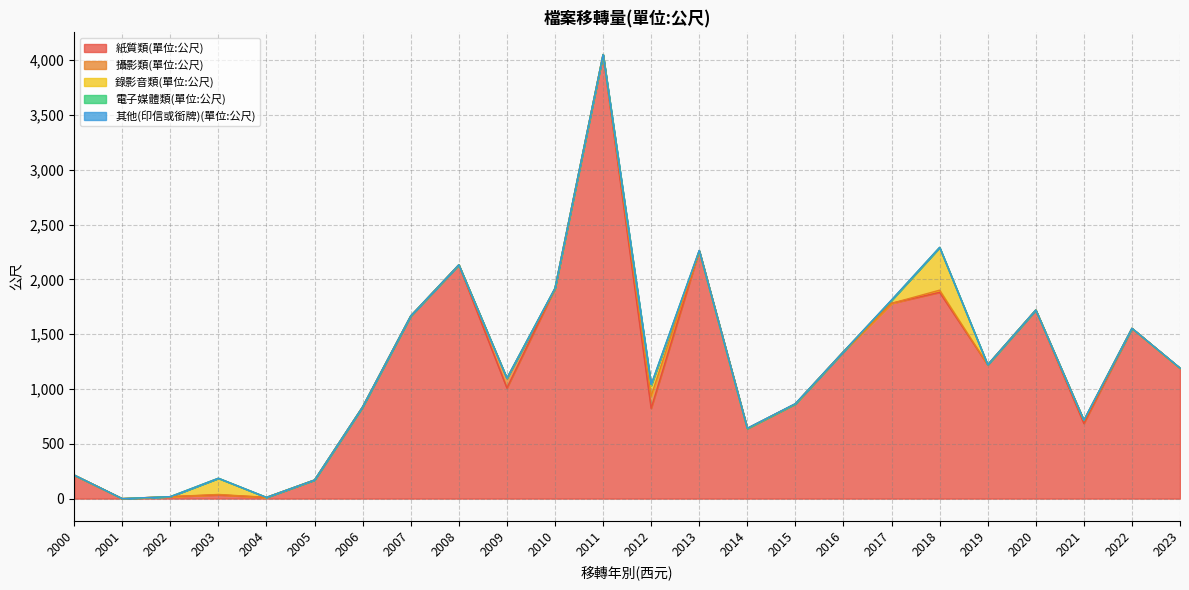

What are all the series names shown in the legend?

紙質類(單位:公尺), 攝影類(單位:公尺), 錄影音類(單位:公尺), 電子媒體類(單位:公尺), 其他(印信或銜牌)(單位:公尺)